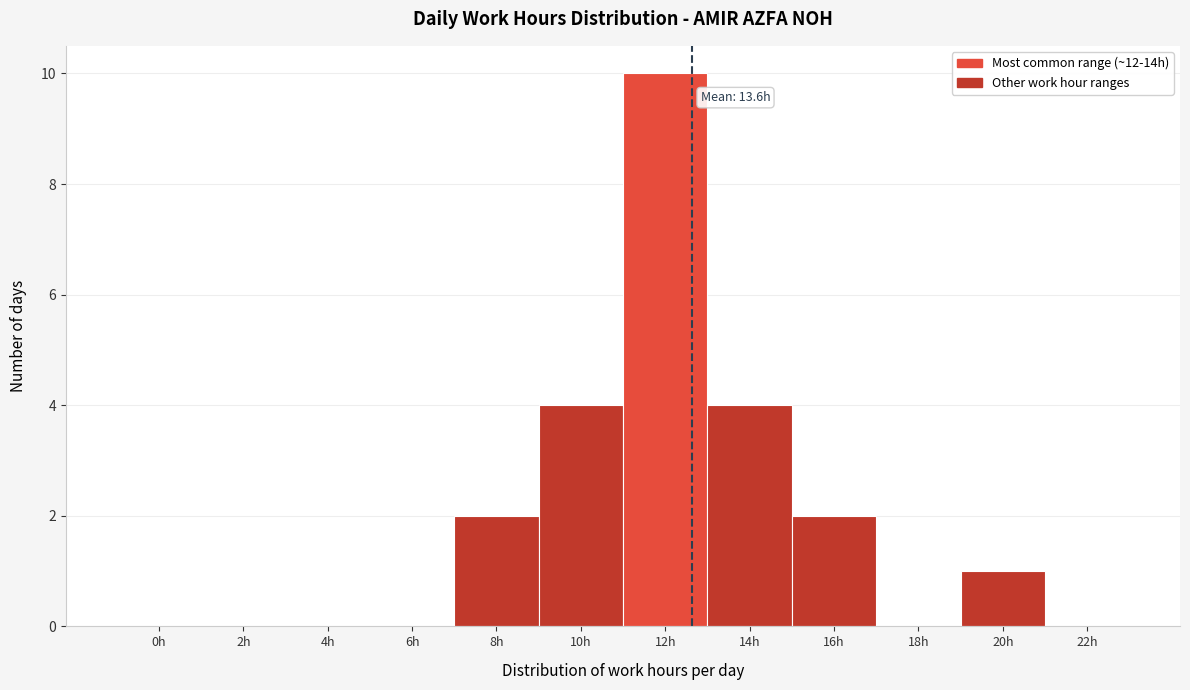

Reading right to left, what are all the values shown in this chart?

22h=0	20h=1	18h=0	16h=2	14h=4	12h=10	10h=4	8h=2	6h=0	4h=0	2h=0	0h=0